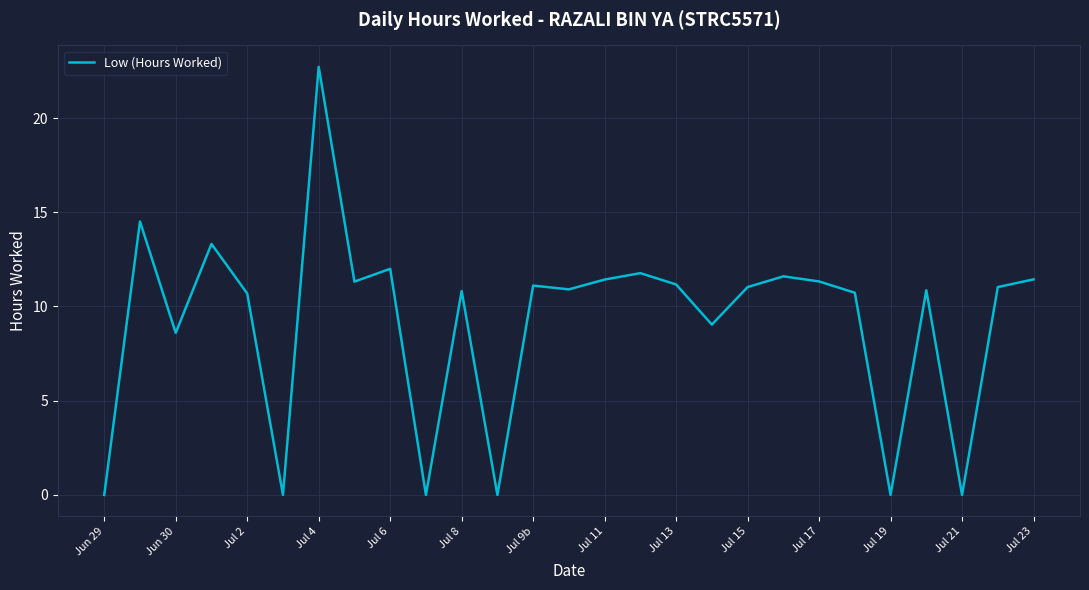

What is the greatest value displayed?

22.7